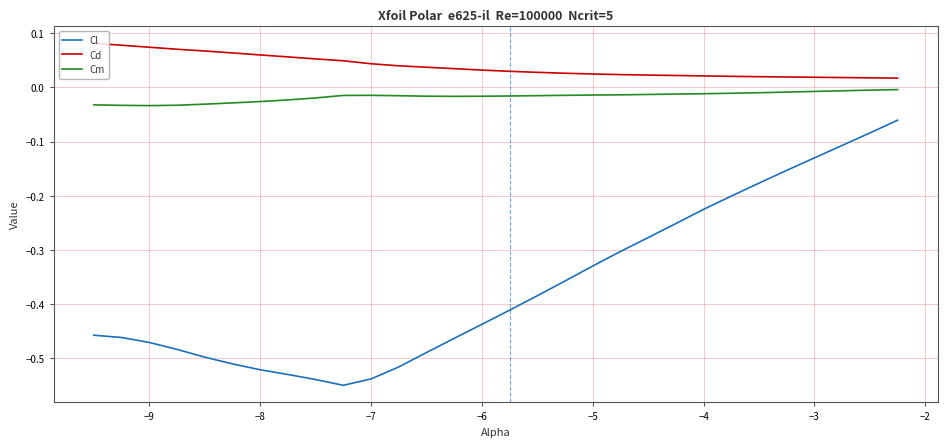

List the series in order of their peak value, highest first.

Cd, Cm, Cl